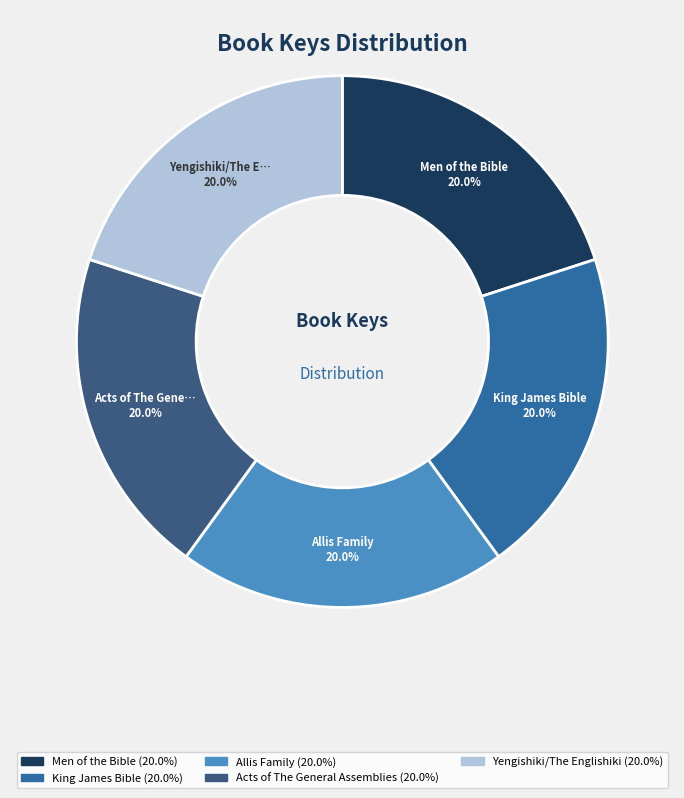

Is there any slice that represents more than half of the pie?

No